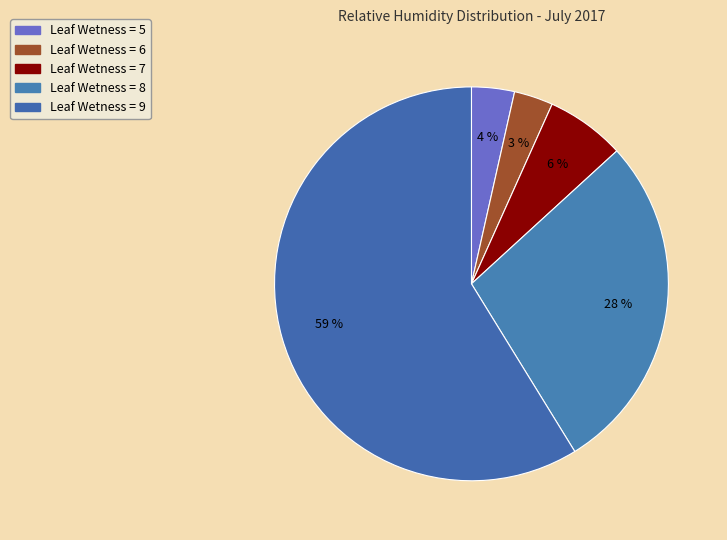

Count the number of slices in the pie.

5